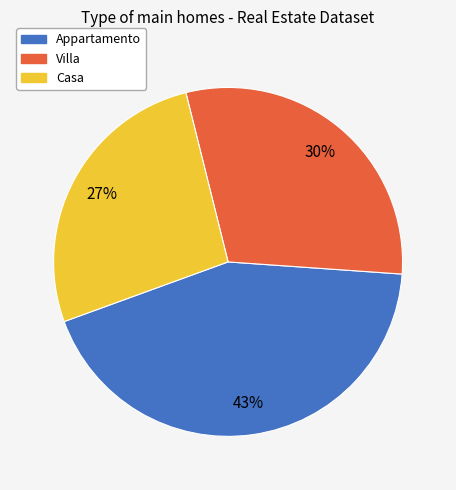

What is the largest slice in the pie chart?

Appartamento